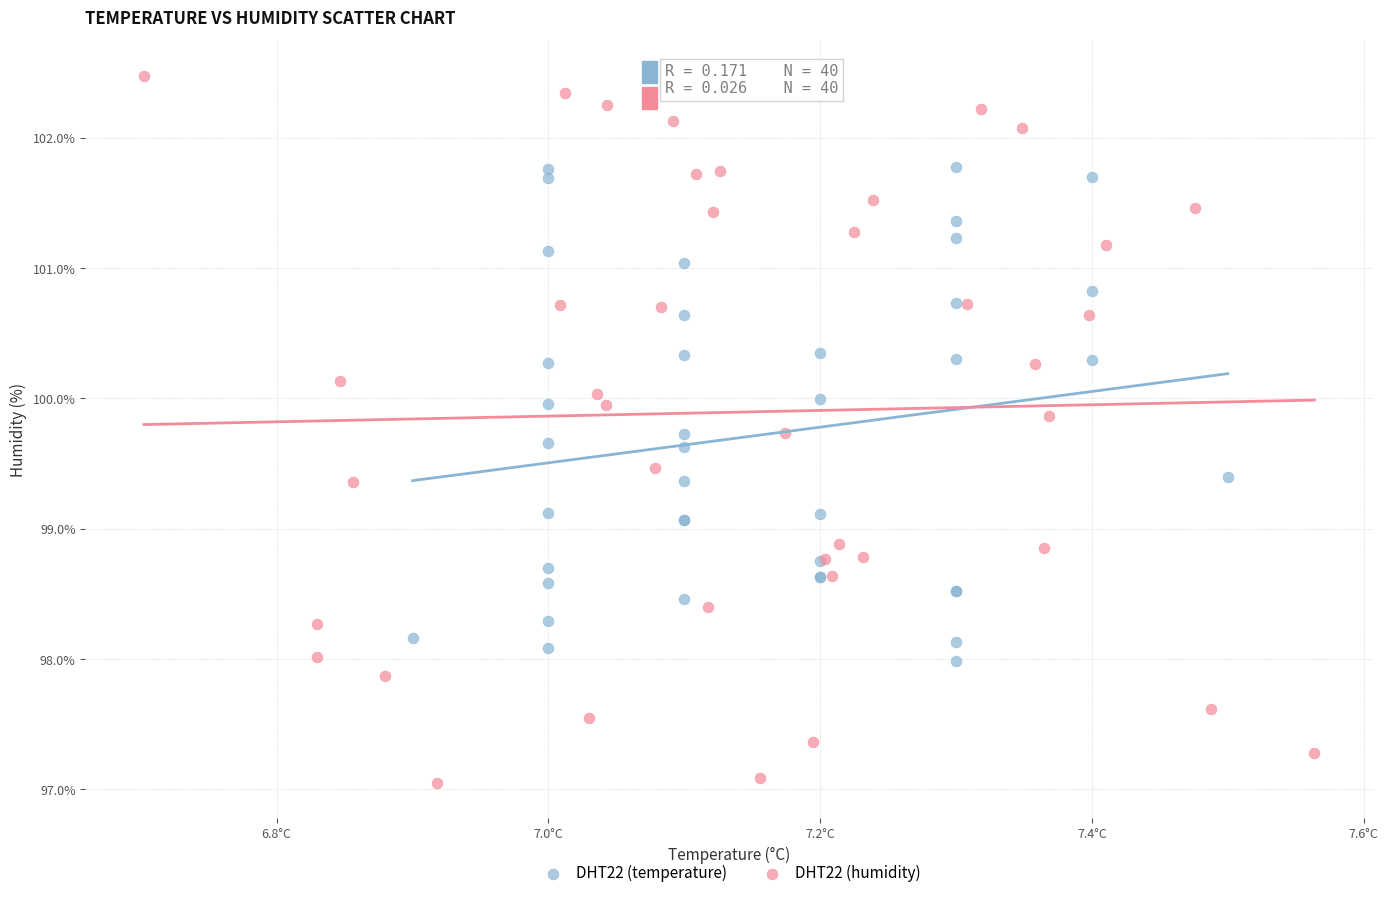

Which series reaches the maximum Y coordinate?

DHT22 (humidity)